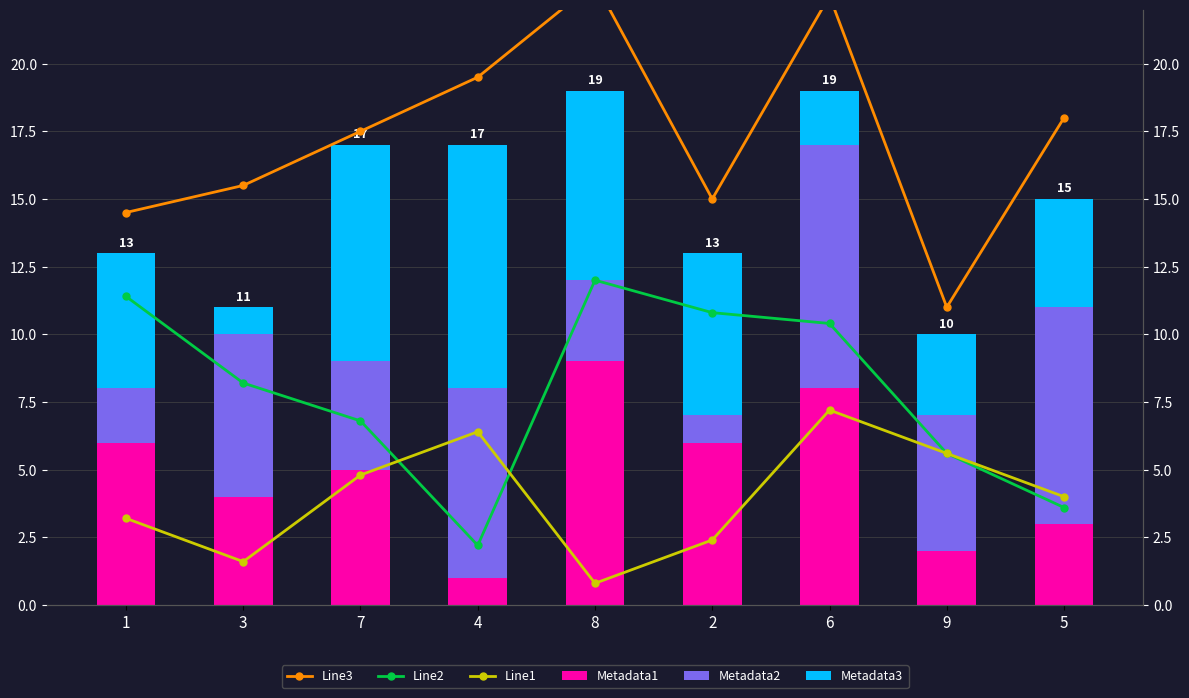

The Line3 series shows 23.0 at 8. True or false?

True